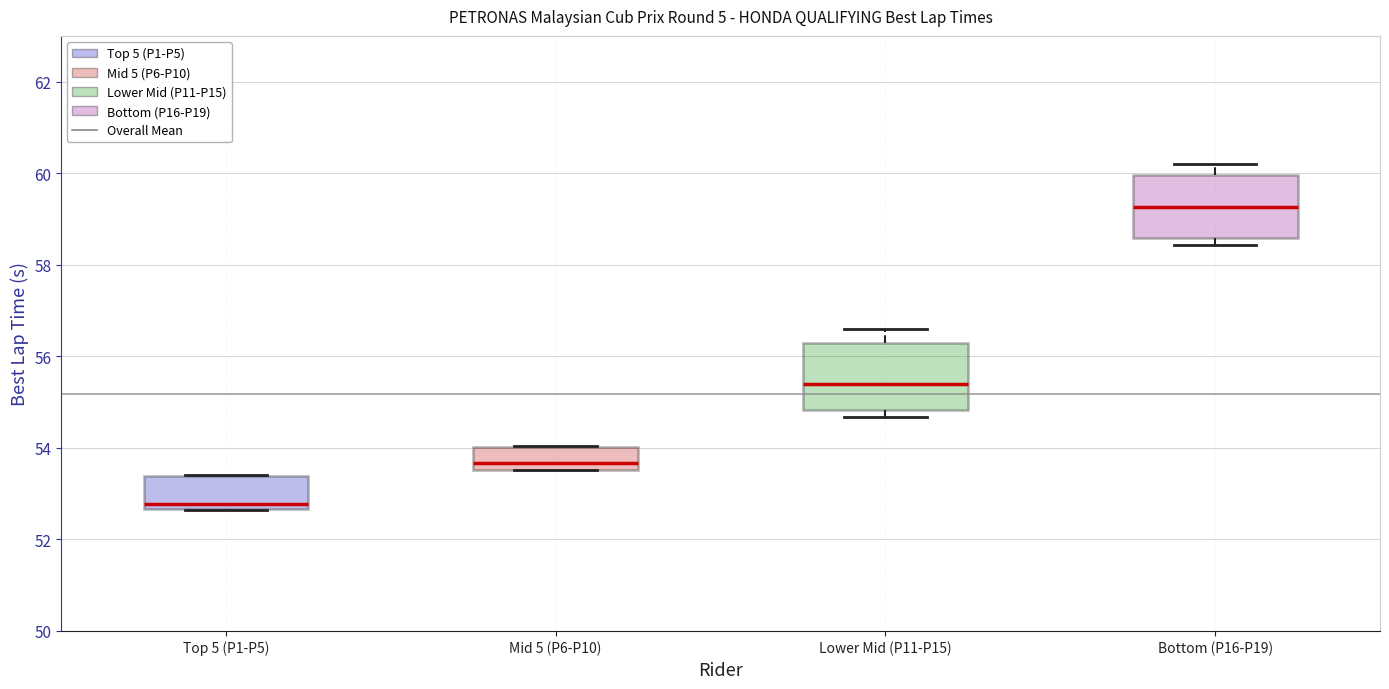

Reading left to right, read every box against the y-axis: the position of its median line, the range the box covers, and the ends of its whiskers. The values are not printed on the chart, so give them approximately, as read against the axis.

Top 5 (P1-P5): median 52.8, box 52.6 to 53.4, whiskers 52.6 to 53.4
Mid 5 (P6-P10): median 53.6 (just above the box's lower edge), box 53.6 to 54.0, whiskers 53.6 to 54.0
Lower Mid (P11-P15): median 55.4, box 54.8 to 56.2, whiskers 54.6 to 56.6
Bottom (P16-P19): median 59.2, box 58.6 to 60.0, whiskers 58.4 to 60.2